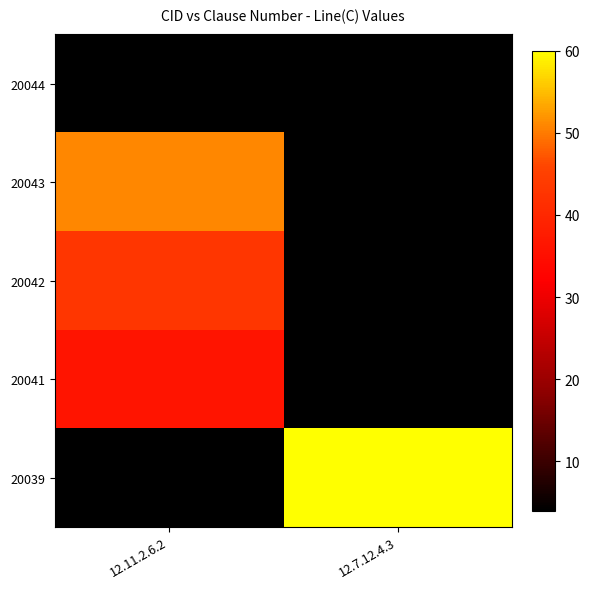

List the series in order of their peak value, lowest first.

20044, 20041, 20042, 20043, 20039